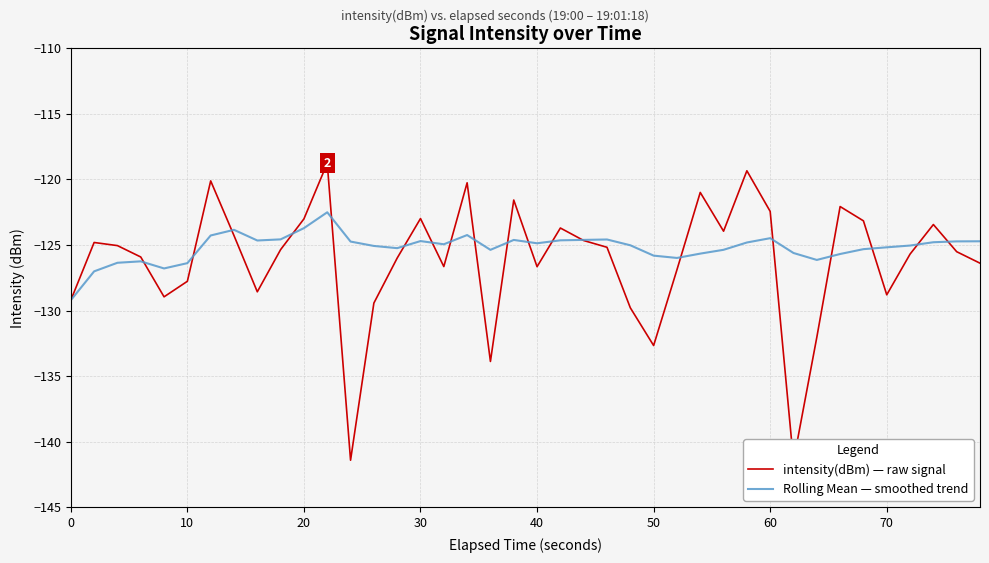

True or false: Rolling Mean — smoothed trend has a value of -124.9 at 40.

True